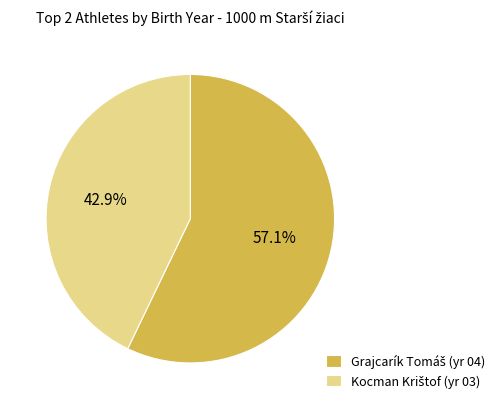

Does any single category account for the majority?

Yes